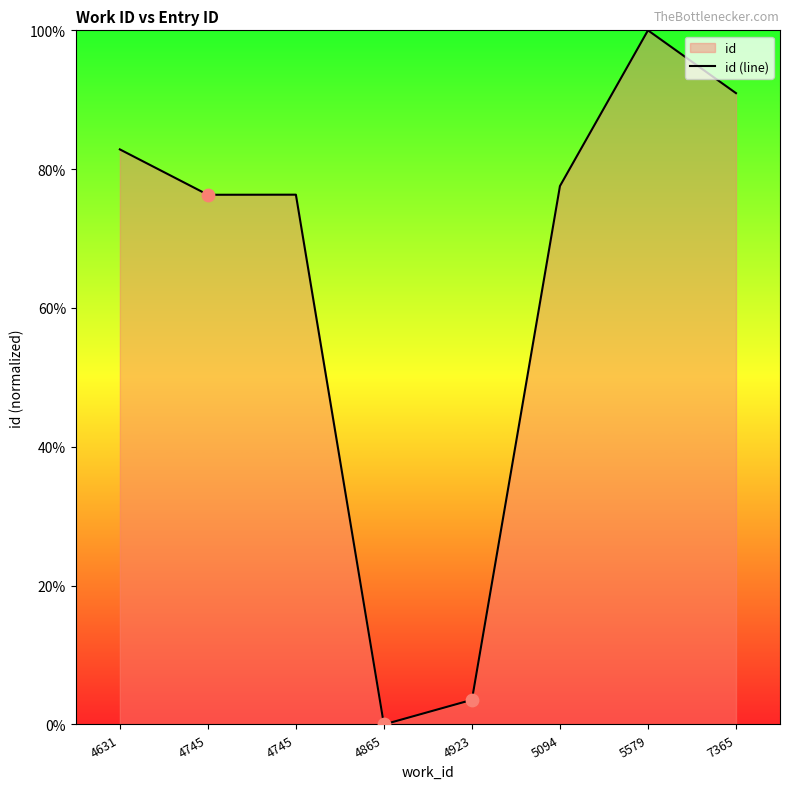

What is the ratio of the value at 5579 to the value at 5094?

1.3